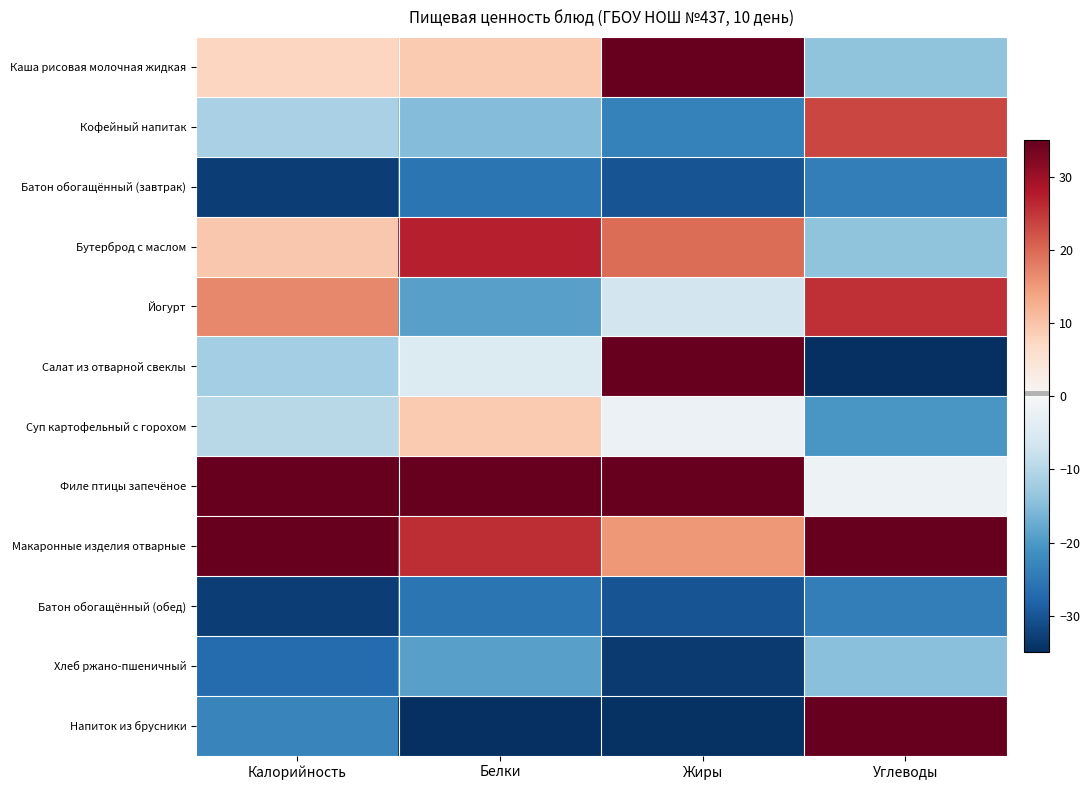

Reading right to left, extract all data points from this chart.

Каша рисовая молочная жидкая: Углеводы=-14.0	Жиры=39.9	Белки=9.2	Калорийность=7.5
Кофейный напитак: Углеводы=23.3	Жиры=-23.8	Белки=-15.2	Калорийность=-11.3
Батон обогащённый (завтрак): Углеводы=-24.2	Жиры=-30.2	Белки=-25.5	Калорийность=-32.8
Бутерброд с маслом: Углеводы=-14.0	Жиры=19.4	Белки=27.2	Калорийность=9.5
Йогурт: Углеводы=25.7	Жиры=-6.5	Белки=-19.0	Калорийность=16.8
Салат из отварной свеклы: Углеводы=-41.8	Жиры=35.6	Белки=-4.9	Калорийность=-11.8
Суп картофельный с горохом: Углеводы=-20.2	Жиры=-2.2	Белки=9.2	Калорийность=-9.8
Филе птицы запечёное: Углеводы=-1.8	Жиры=50.7	Белки=74.7	Калорийность=55.4
Макаронные изделия отварные: Углеводы=58.2	Жиры=15.1	Белки=25.9	Калорийность=59.4
Батон обогащённый (обед): Углеводы=-24.2	Жиры=-30.2	Белки=-25.5	Калорийность=-32.8
Хлеб ржано-пшеничный: Углеводы=-14.7	Жиры=-33.5	Белки=-19.0	Калорийность=-27.0
Напиток из брусники: Углеводы=47.6	Жиры=-34.6	Белки=-37.0	Калорийность=-23.1